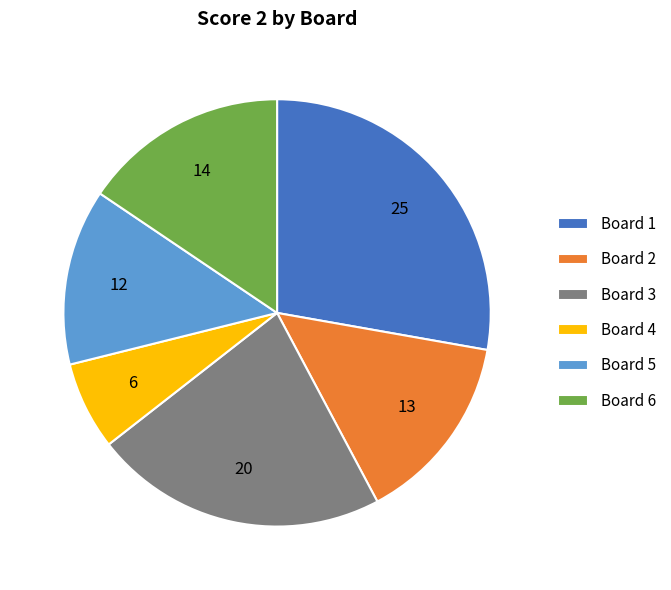

Which slice is the largest?

Board 1